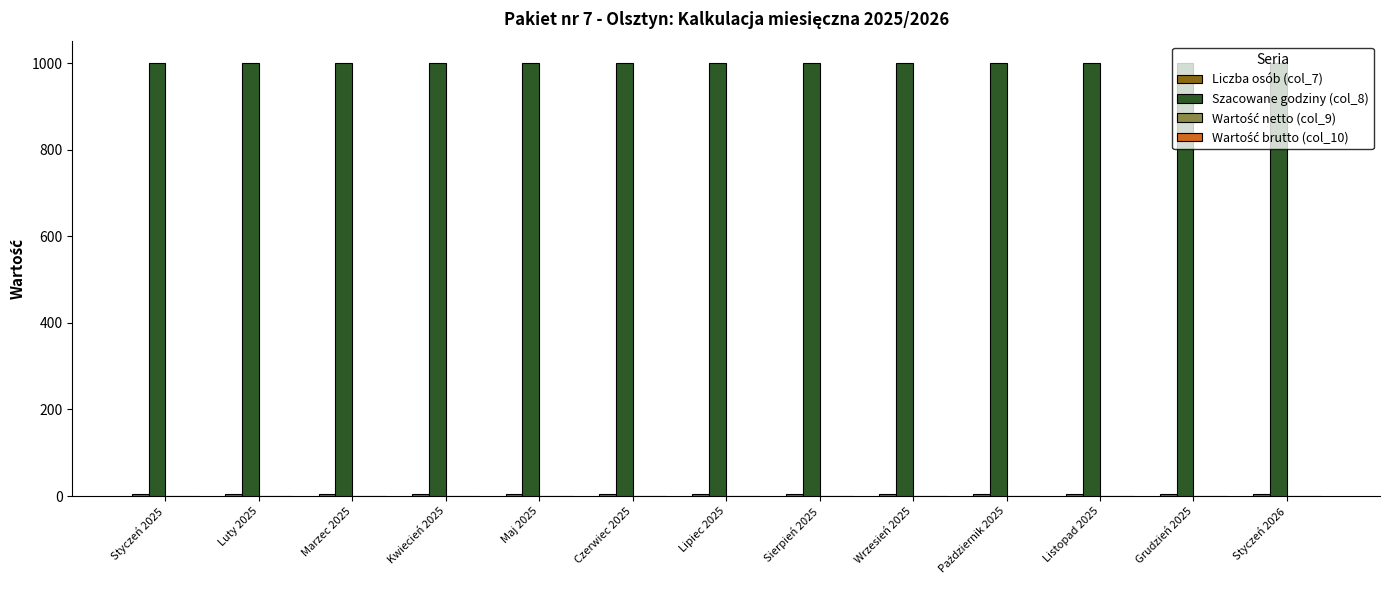

How many groups of bars are there?

13